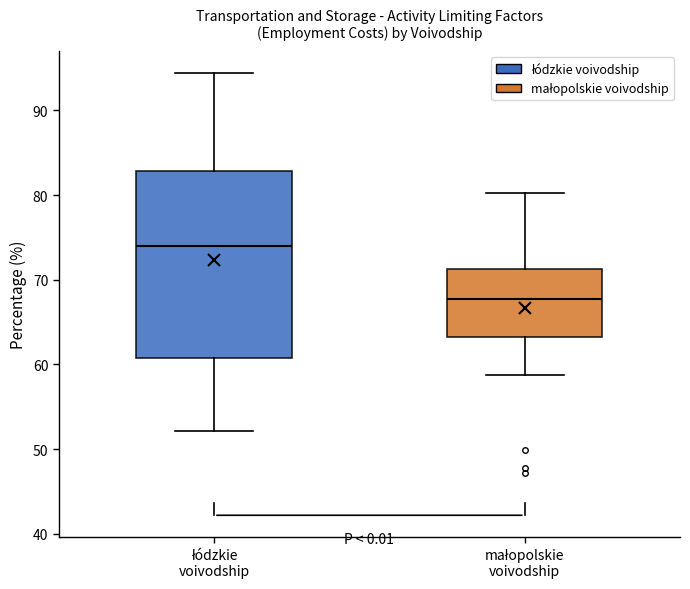

Where does the lower whisker of the box for małopolskie voivodship end on the y-axis? The values are not printed on the chart, so give them approximately, as read against the axis.

59